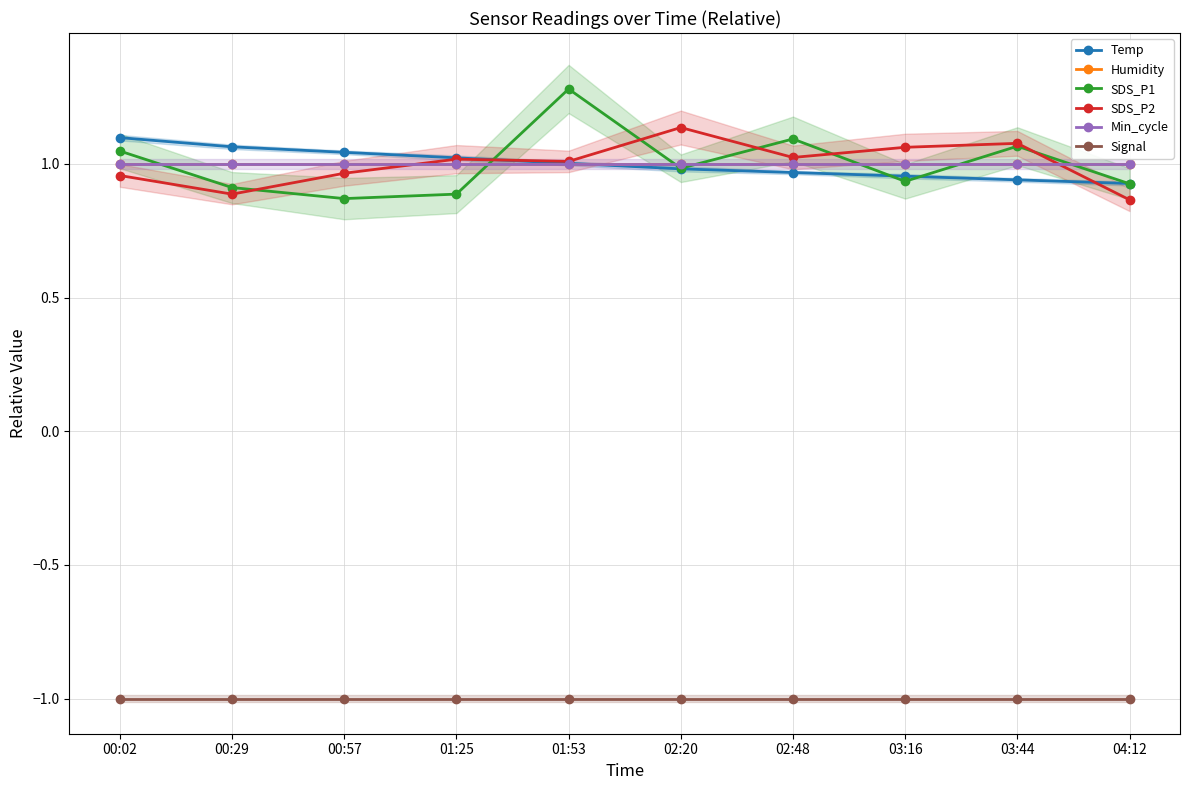

True or false: SDS_P1 has more than 1 points higher than both neighbors.

True